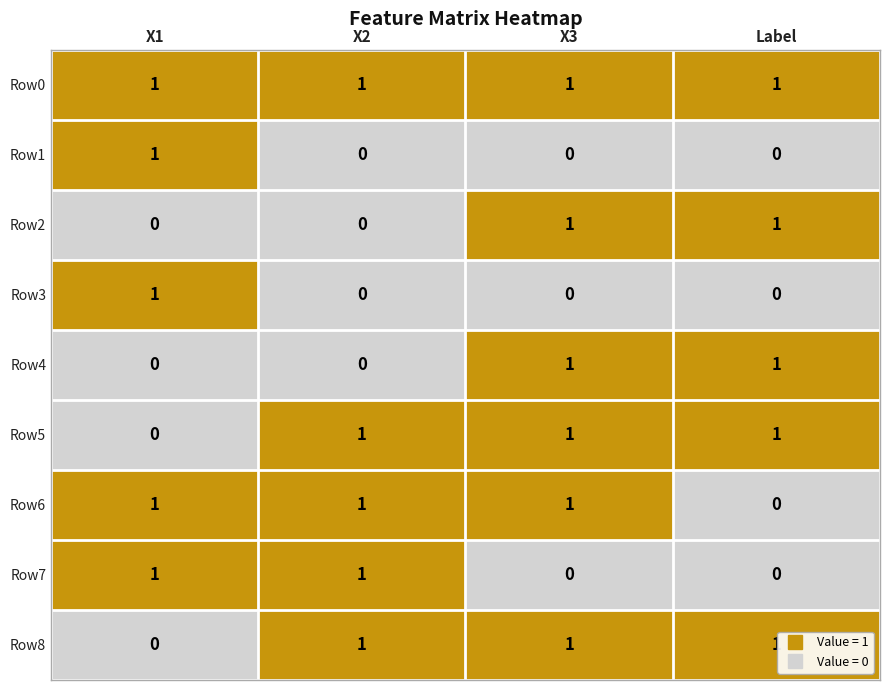

True or false: Row4 has a value of 0 at X2.

True